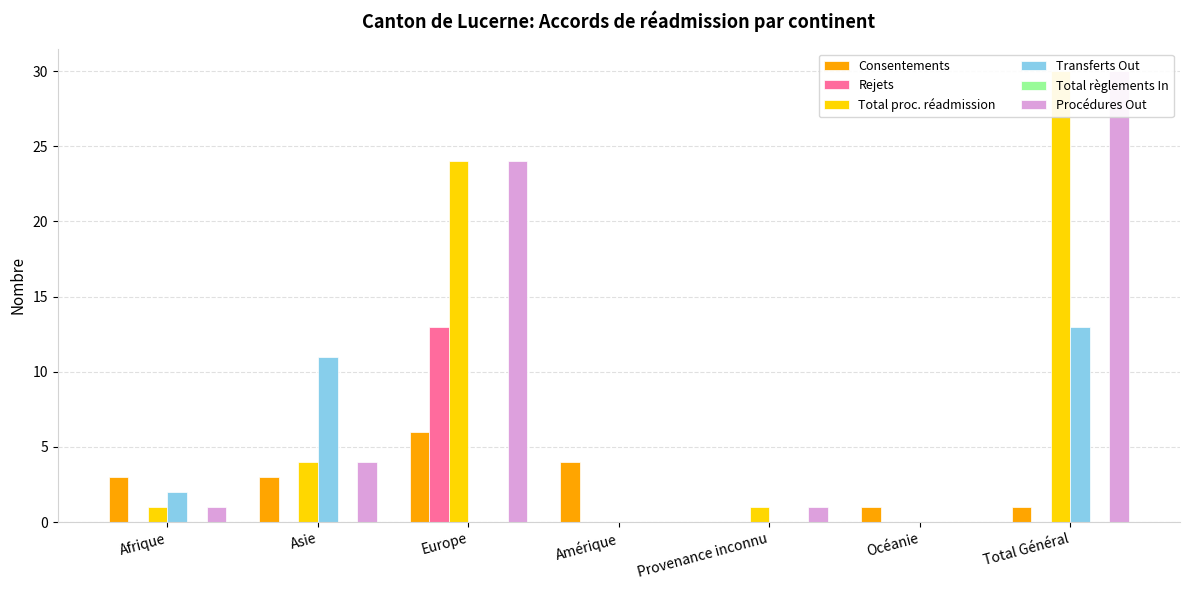

What are all the series names shown in the legend?

Consentements, Rejets, Total proc. réadmission, Transferts Out, Total règlements In, Procédures Out